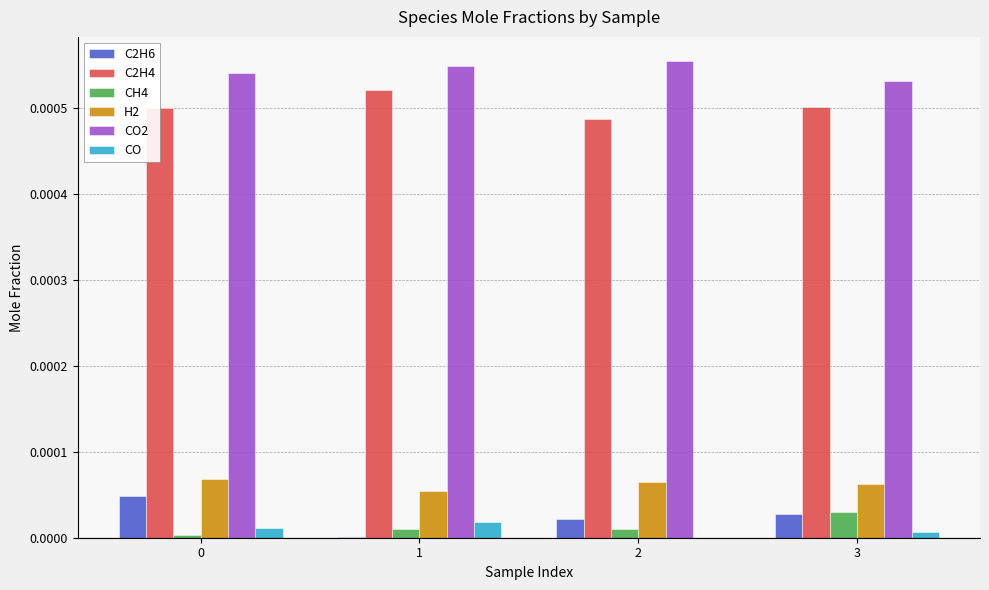

Is the value of C2H6 at 2 greater than the value of C2H4 at 0?

No